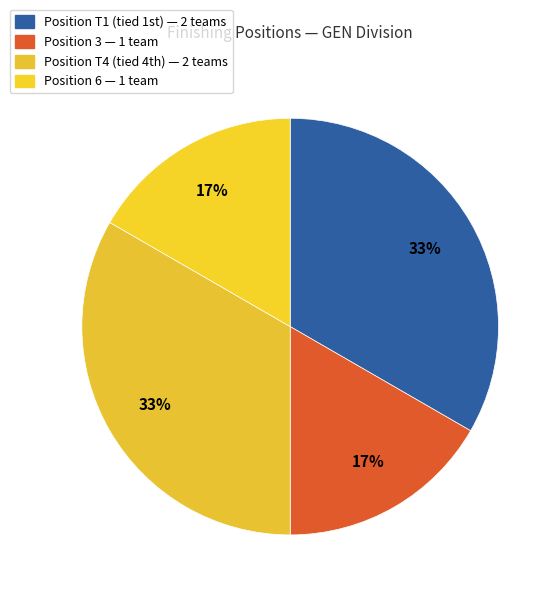

Count the number of slices in the pie.

4